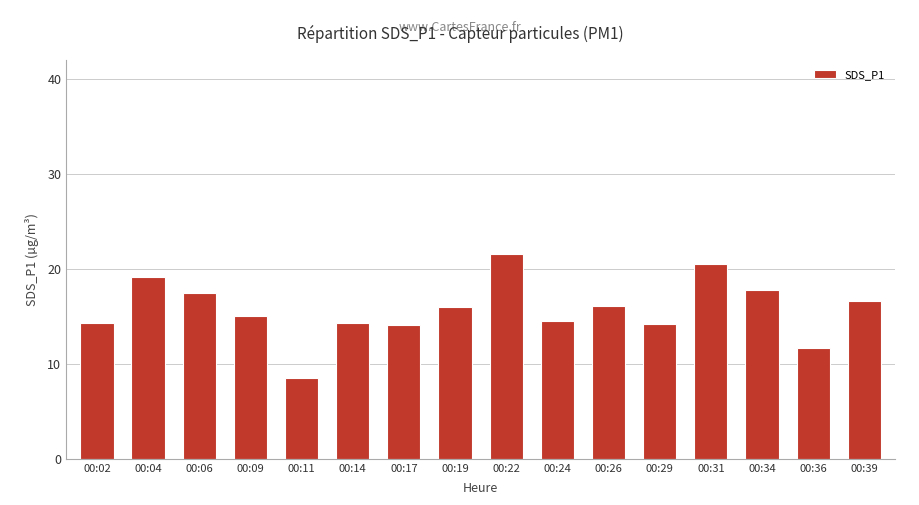

How many series are shown in this chart?

1